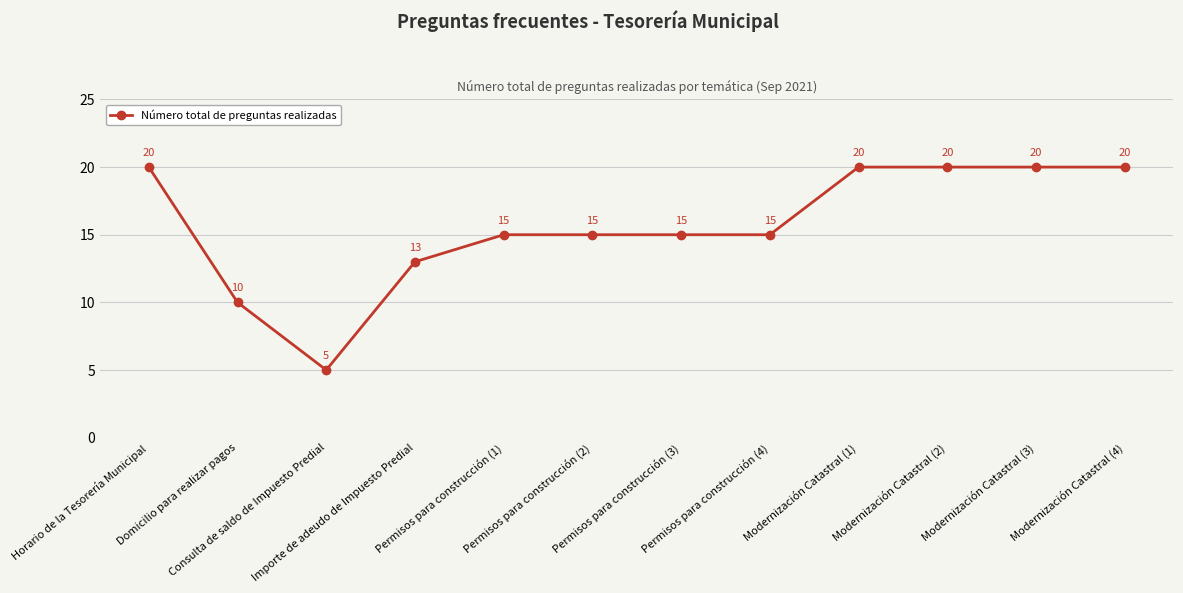

How many values are between 15 and 20?

9